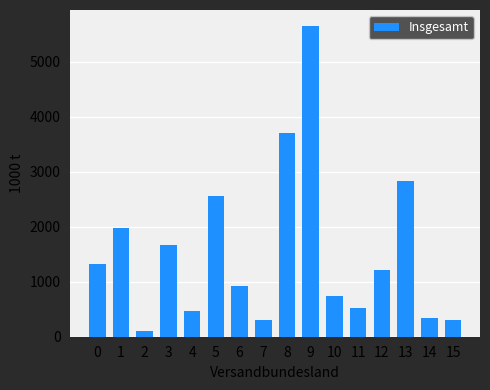

What is the maximum value shown in the chart?

5653